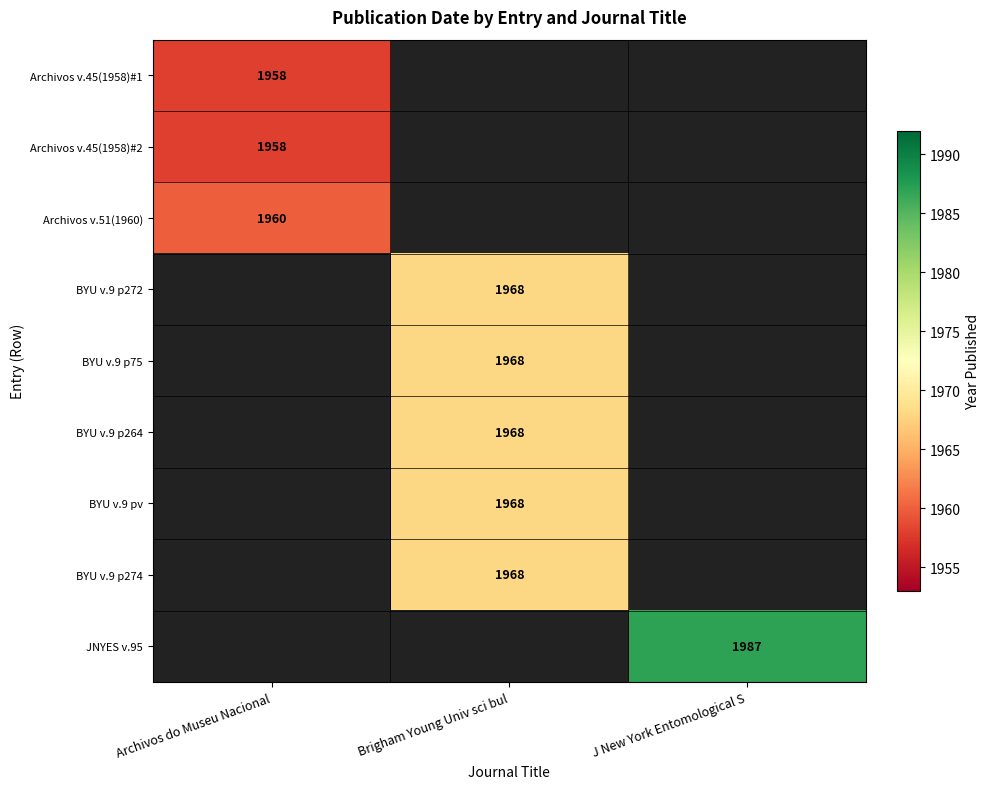

True or false: Archivos v.51(1960) has a value of 673.6 at Archivos do Museu Nacional.

False